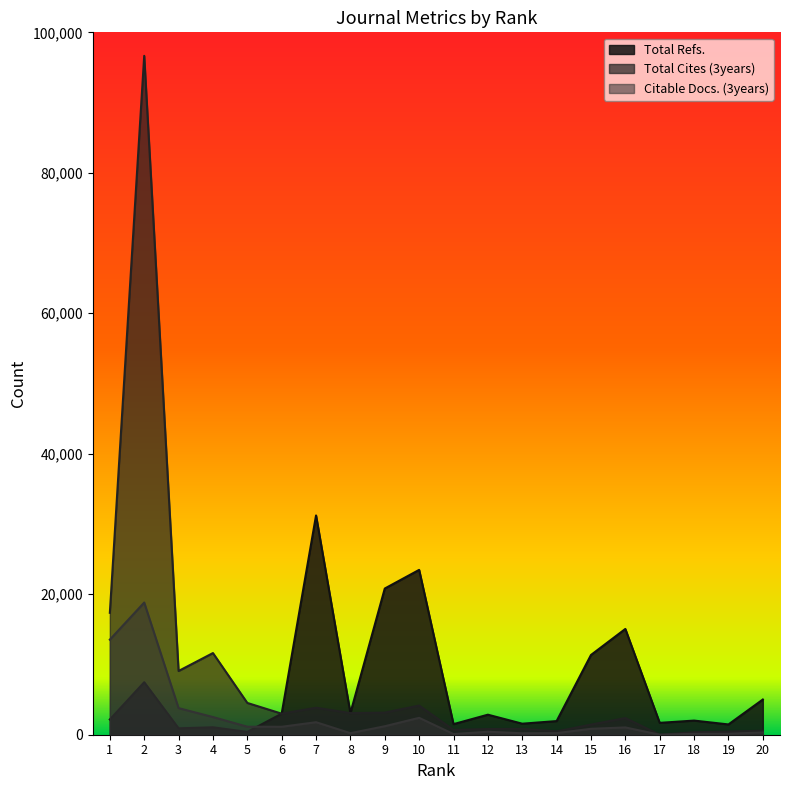

What are all the series names shown in the legend?

Total Refs., Total Cites (3years), Citable Docs. (3years)